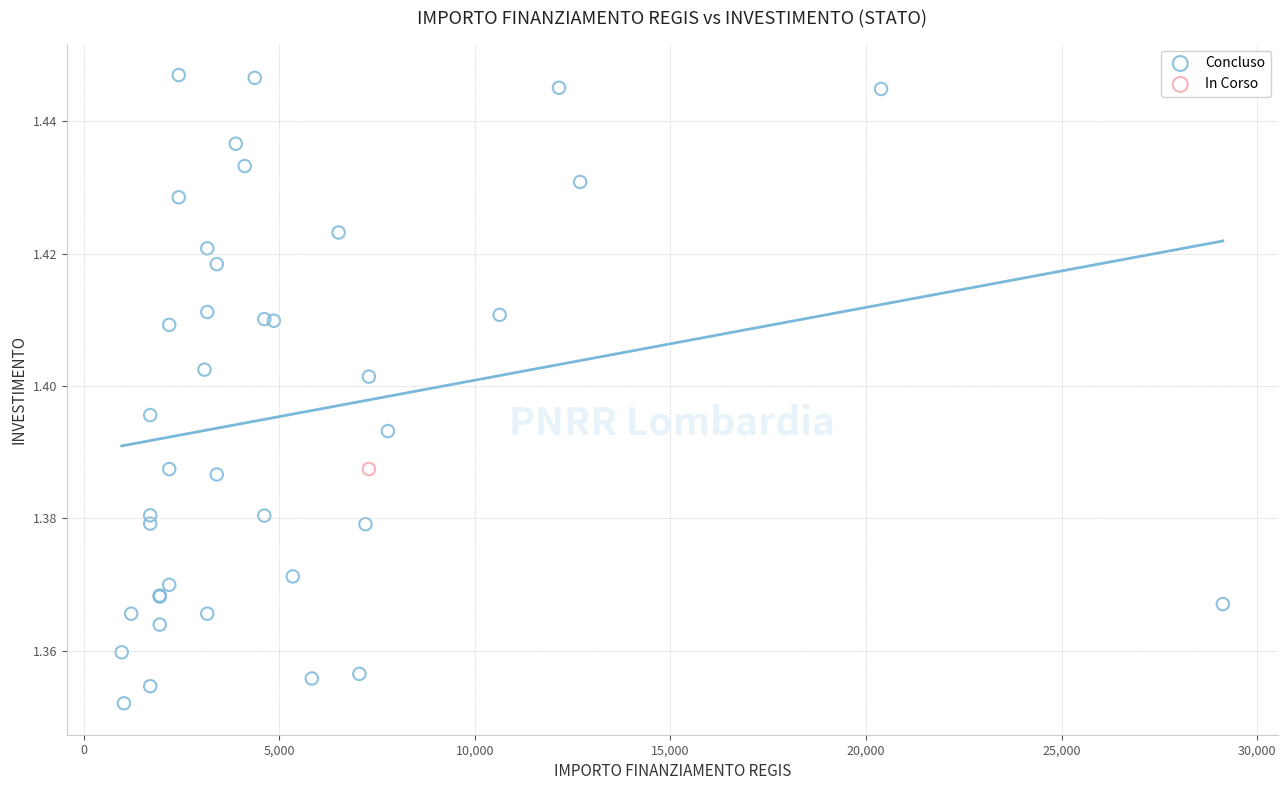

What are all the series names shown in the legend?

Concluso, In Corso